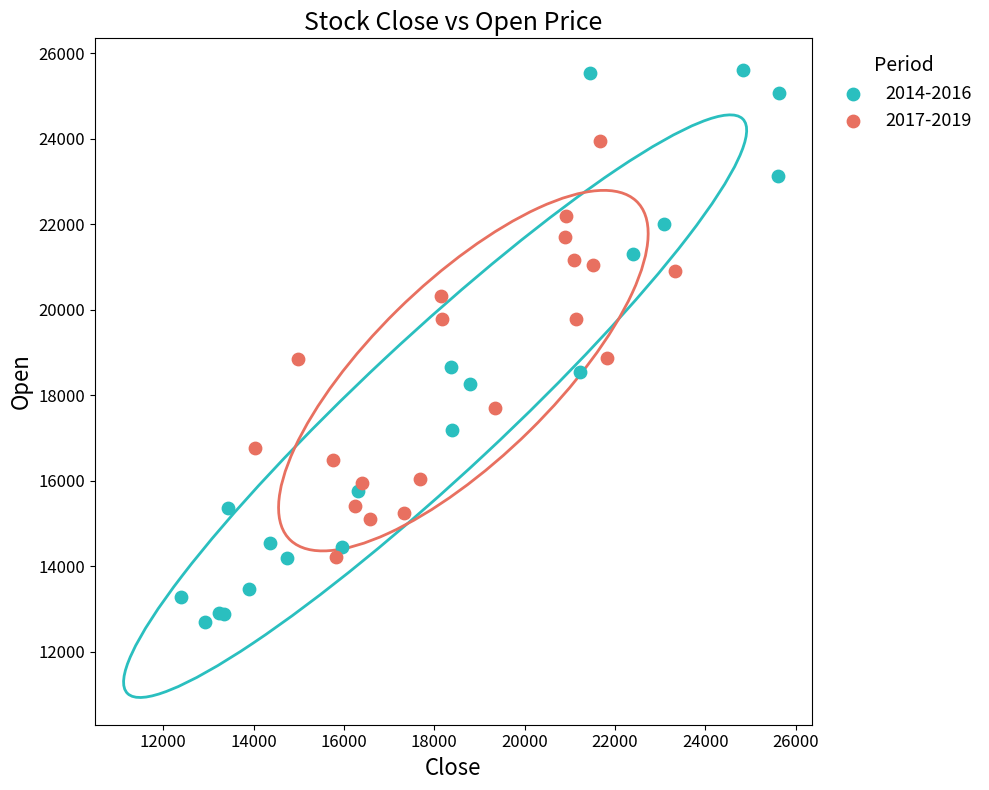

Which series contains the highest Y value?

2014-2016